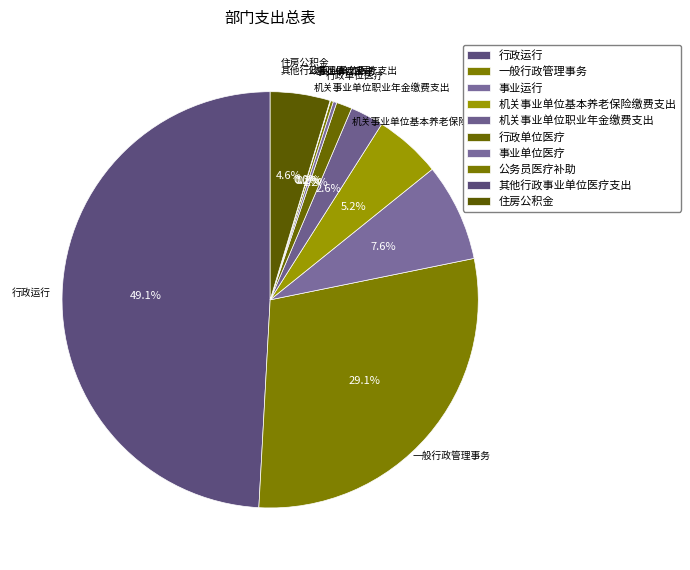

To the nearest percent, what is the difference between the 住房公积金 and 一般行政管理事务 slice percentages?

24%